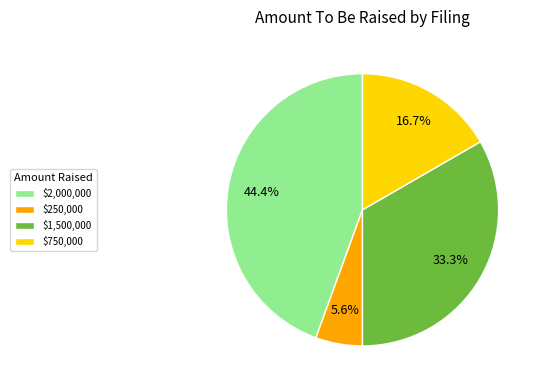

Is $1,500,000 the majority of the pie?

No